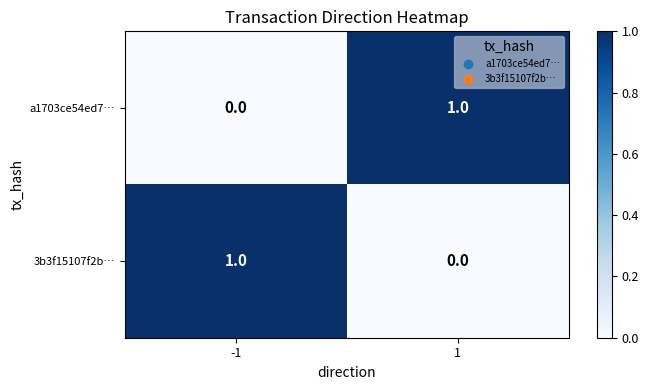

Is the value of a1703ce54ed7… at -1 greater than the value of 3b3f15107f2b… at -1?

No